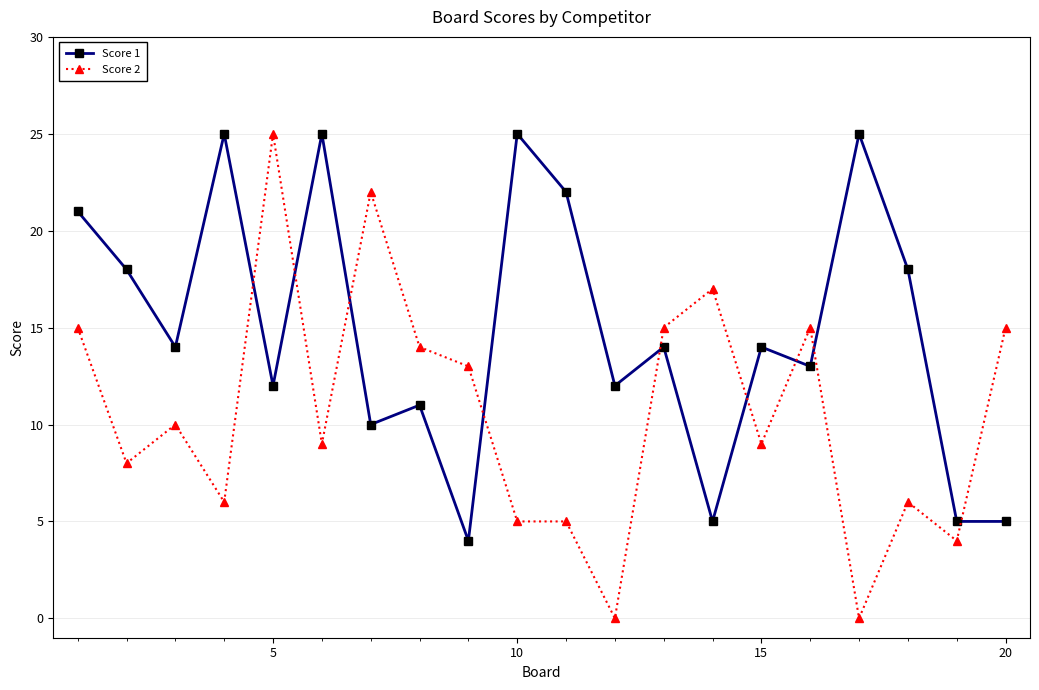

After their last crossing, which series has the higher values: Score 2 or Score 1?

Score 2